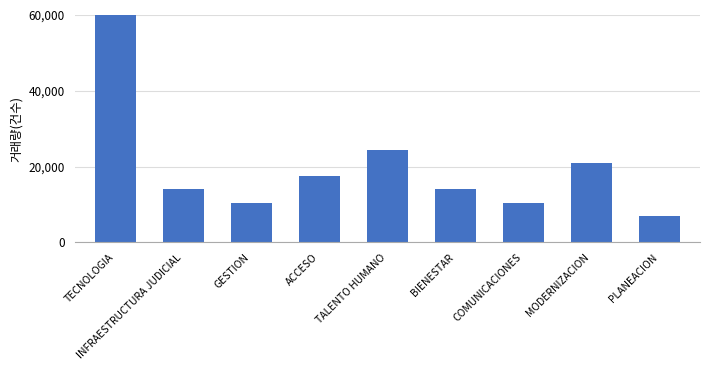

What is the change in value from COMUNICACIONES to PLANEACION?

-3500